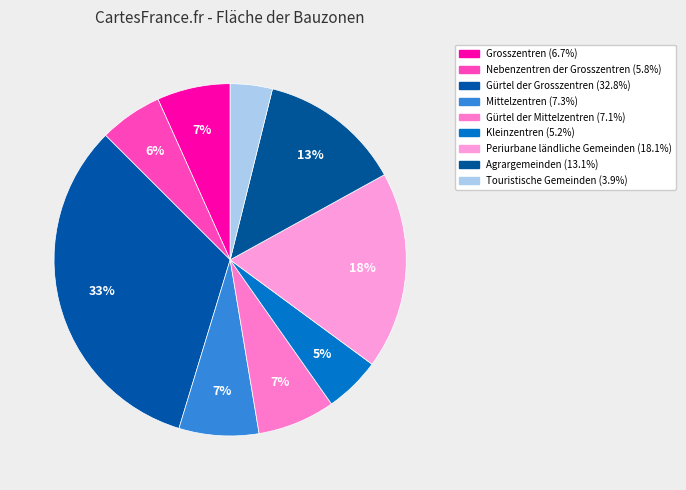

Is it true that Touristische Gemeinden is 4% of the pie?

True